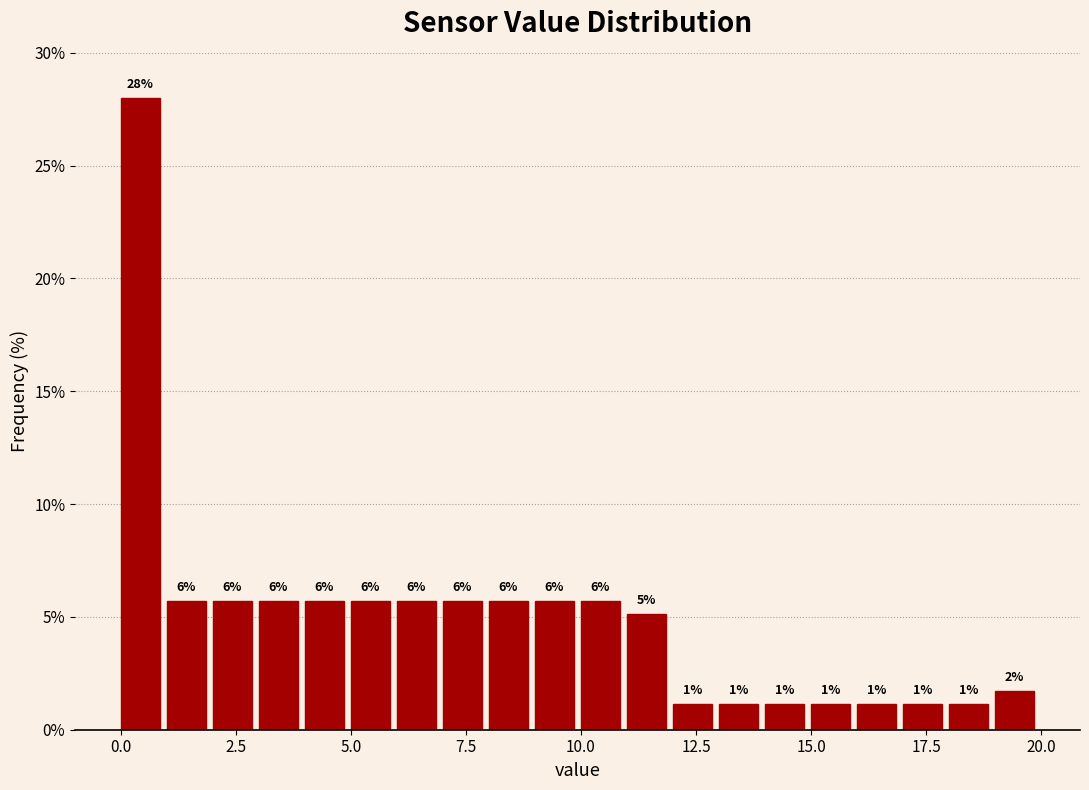

Around what value on the x-axis is the tallest bar? Give the approximate position of its centre, as read against the axis.

0.5